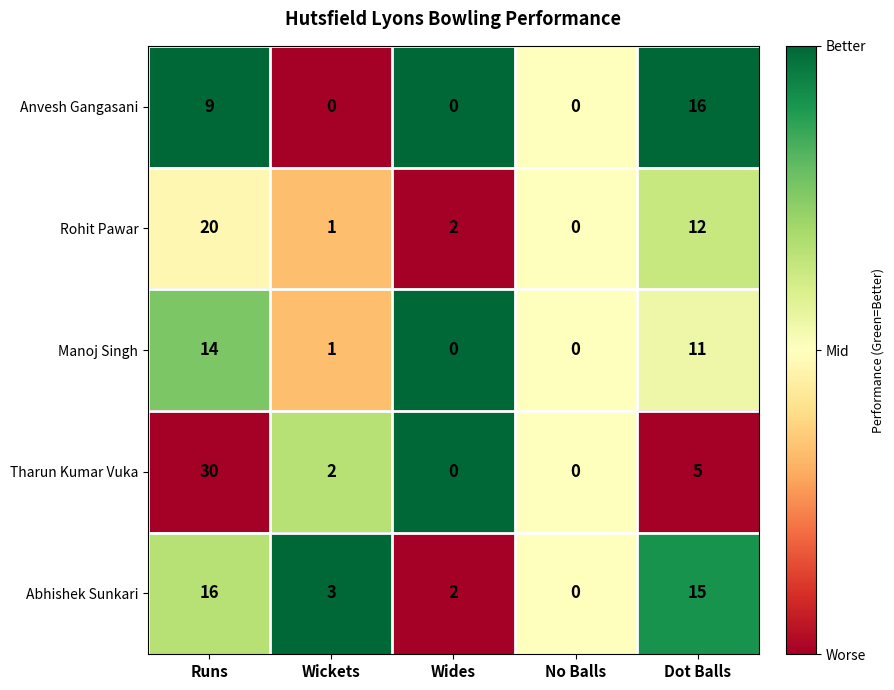

Rank the series at Dot Balls from highest to lowest value.

Anvesh Gangasani, Abhishek Sunkari, Rohit Pawar, Manoj Singh, Tharun Kumar Vuka